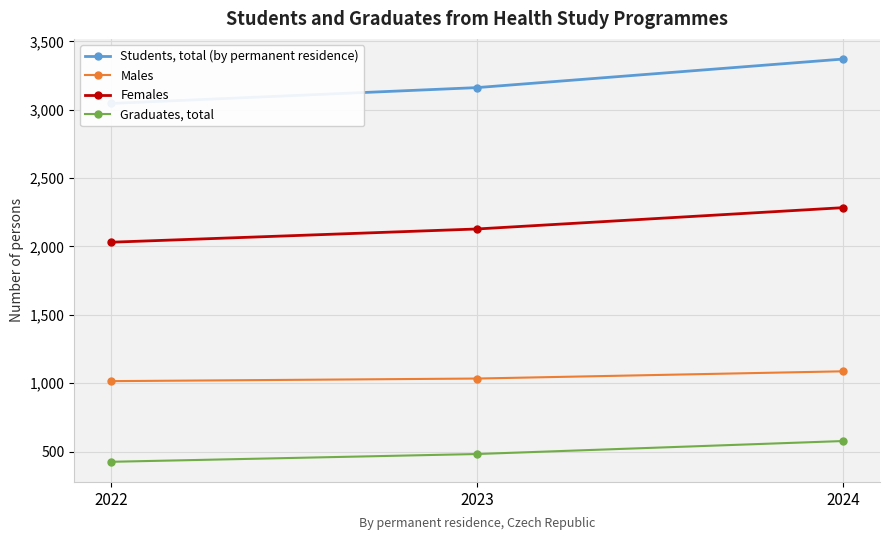

Count the Graduates, total values in the range 425 to 577.

3